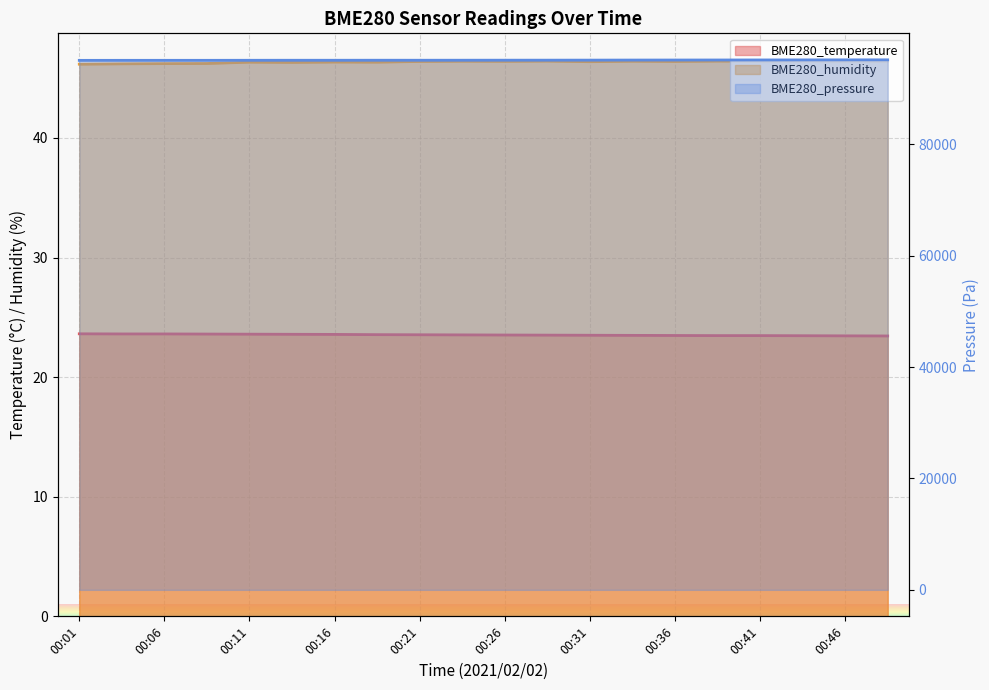

Reading left to right, transcribe all the data shown in this chart.

BME280_temperature: 00:01=23.6	00:04=23.6	00:06=23.6	00:09=23.6	00:11=23.6	00:14=23.6	00:16=23.6	00:19=23.6	00:21=23.5	00:24=23.5	00:26=23.5	00:29=23.5	00:31=23.5	00:34=23.5	00:36=23.5	00:39=23.5	00:41=23.5	00:44=23.5	00:46=23.4	00:49=23.4
BME280_humidity: 00:01=46.2	00:04=46.2	00:06=46.2	00:09=46.2	00:11=46.3	00:14=46.3	00:16=46.3	00:19=46.3	00:21=46.4	00:24=46.4	00:26=46.4	00:29=46.4	00:31=46.4	00:34=46.4	00:36=46.4	00:39=46.4	00:41=46.4	00:44=46.4	00:46=46.4	00:49=46.4
BME280_pressure: 00:01=95090.0	00:04=95094.0	00:06=95096.0	00:09=95096.0	00:11=95104.0	00:14=95108.0	00:16=95108.0	00:19=95113.0	00:21=95111.0	00:24=95115.0	00:26=95121.0	00:29=95125.0	00:31=95131.0	00:34=95143.0	00:36=95149.0	00:39=95156.0	00:41=95162.0	00:44=95172.0	00:46=95180.0	00:49=95184.0